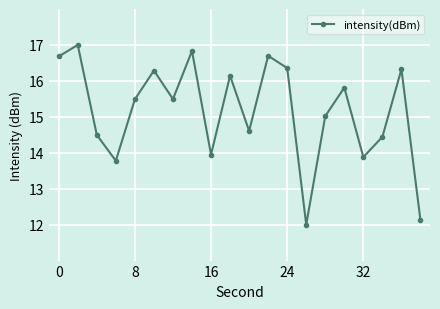

Reading left to right, list all the values displayed in this chart.

16.7	17.0	14.5	13.8	15.5	16.3	15.5	16.8	13.9	16.1	14.6	16.7	16.4	12.0	15.0	15.8	13.9	14.4	16.3	12.1